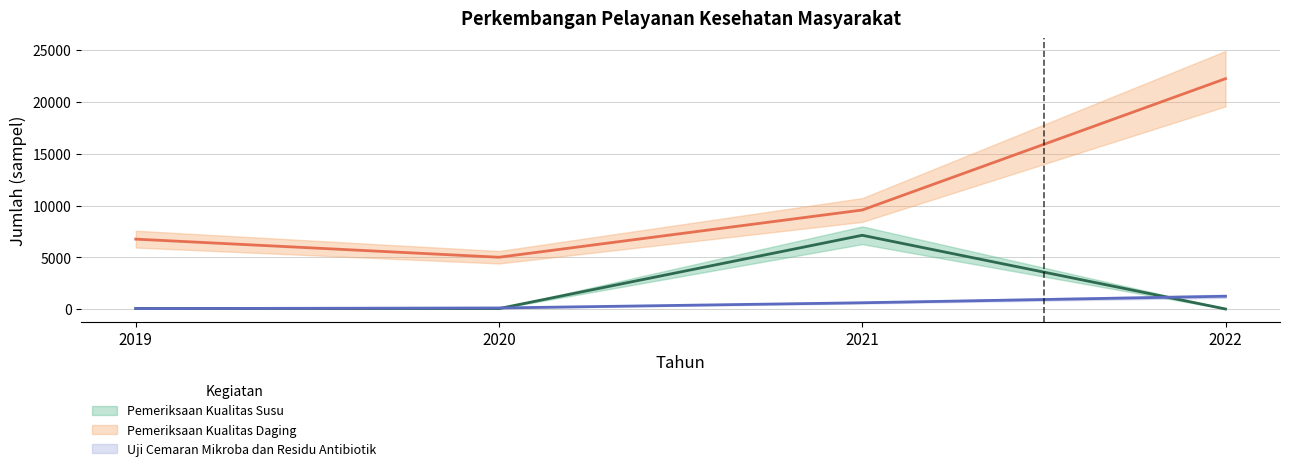

Read the Pemeriksaan Kualitas Daging value at 2022, to the nearest 10.

22250